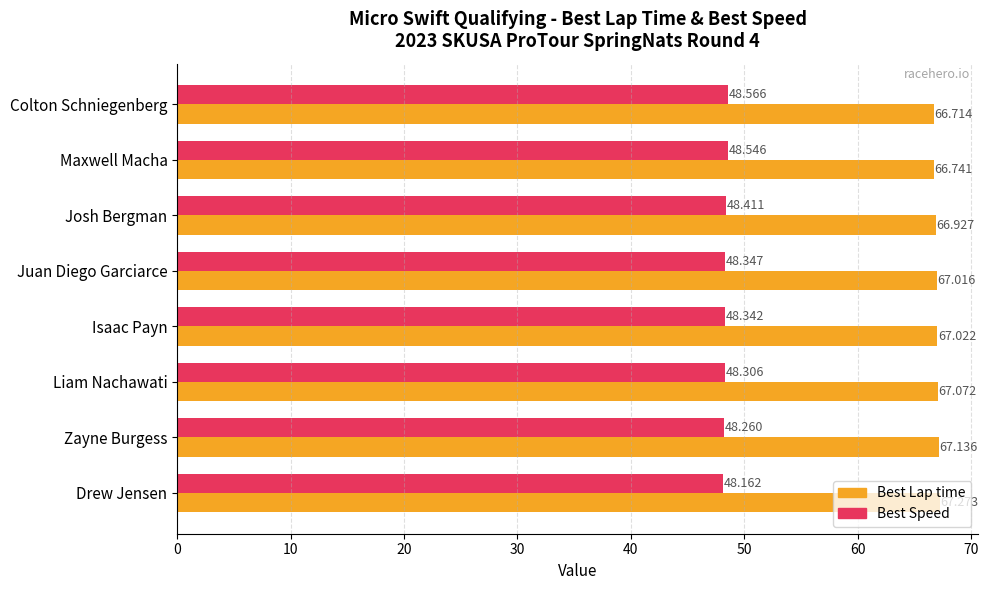

Rank the categories by Best Speed value from lowest to highest.

Drew Jensen, Zayne Burgess, Liam Nachawati, Isaac Payn, Juan Diego Garciarce, Josh Bergman, Maxwell Macha, Colton Schniegenberg